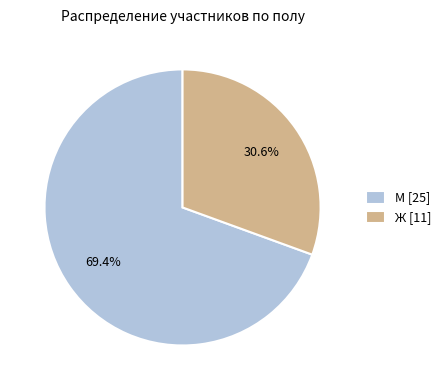

What is the total percentage of Ж [11] and М [25]?

100.0%